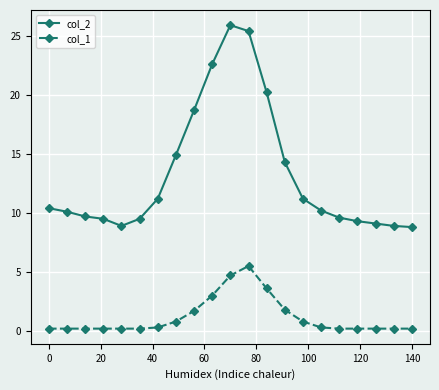

True or false: col_1 has more than 0 points higher than both neighbors.

True